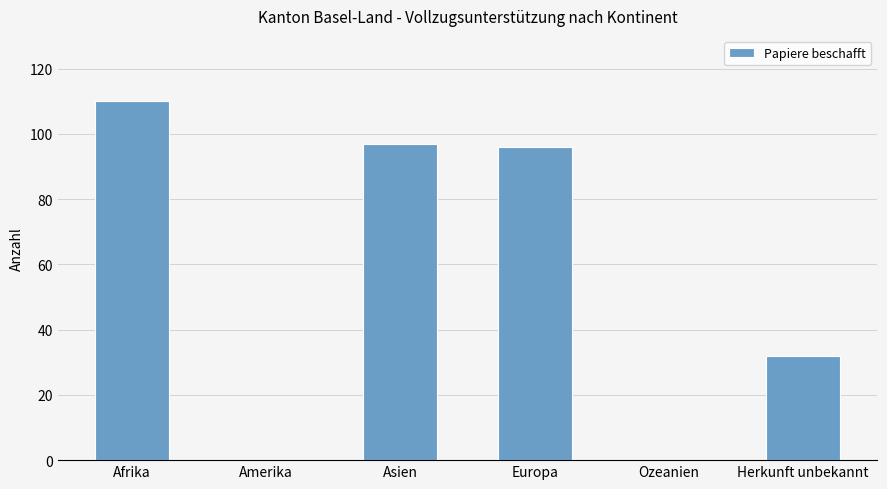

Are the bars grouped side by side (vs. stacked)?

No